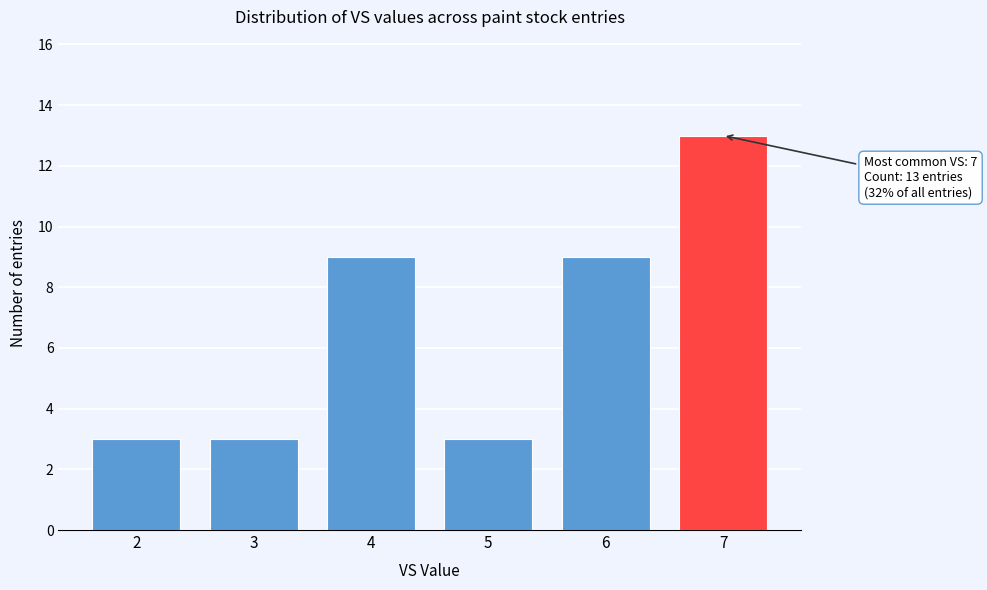

Reading left to right, what are all the values shown in this chart?

2=3	3=3	4=9	5=3	6=9	7=13